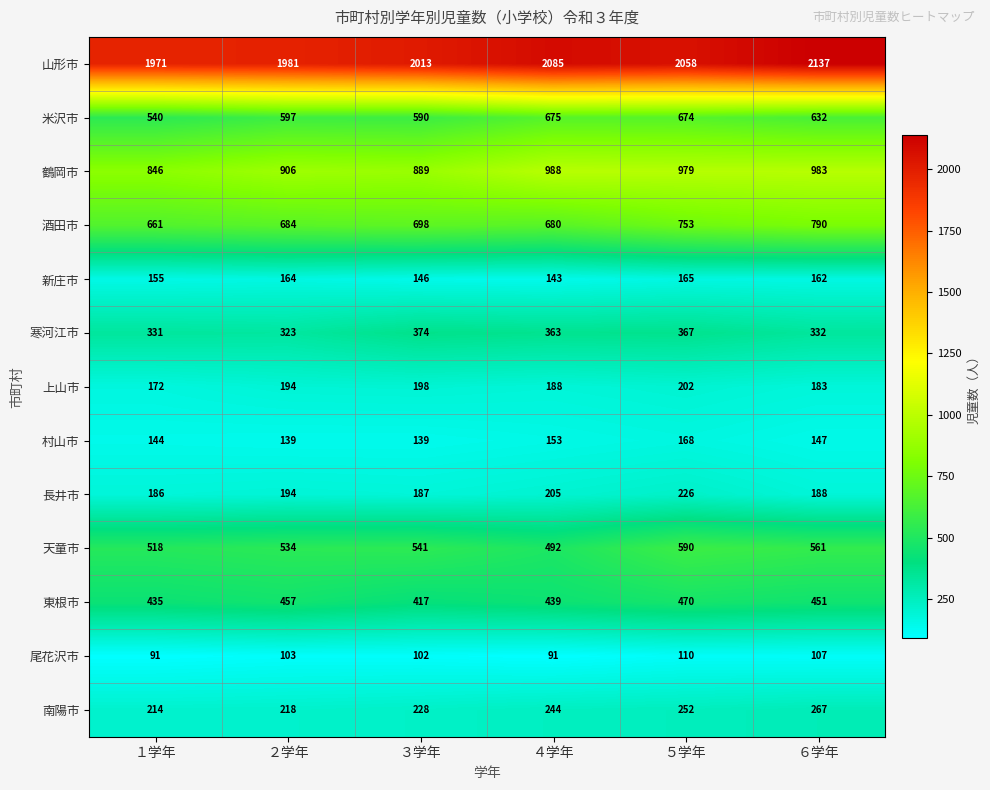

Which category has the highest value across all series?

６学年